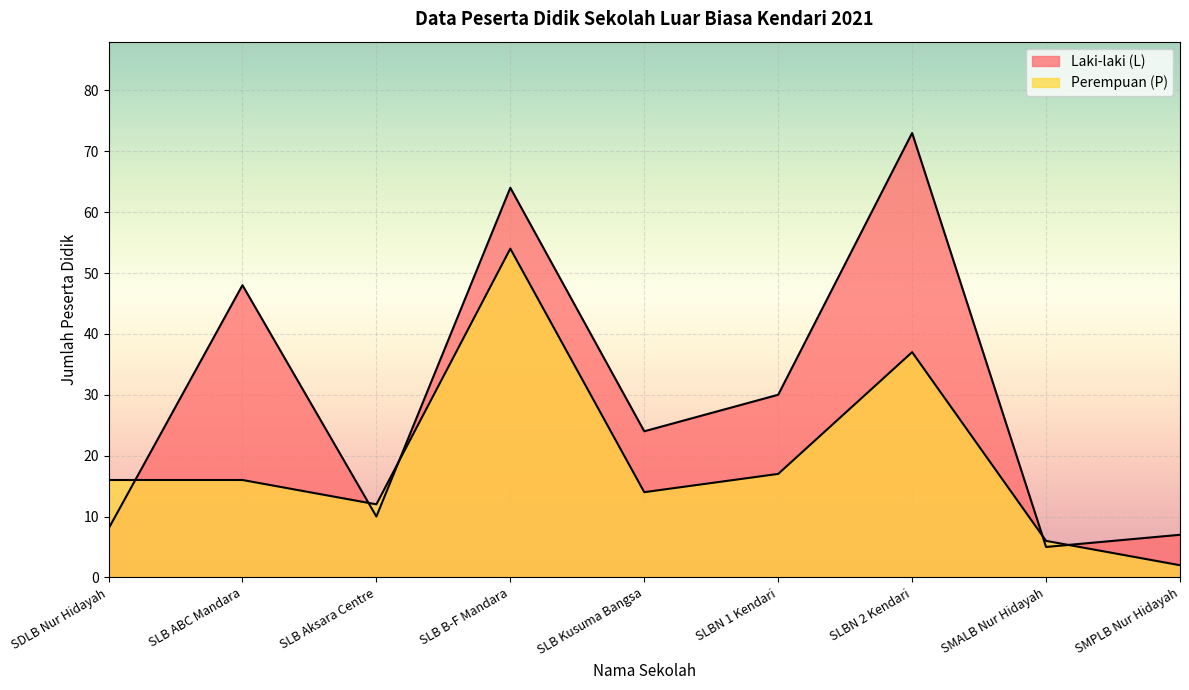

What is the label of the 5th point from the right?

SLB Kusuma Bangsa